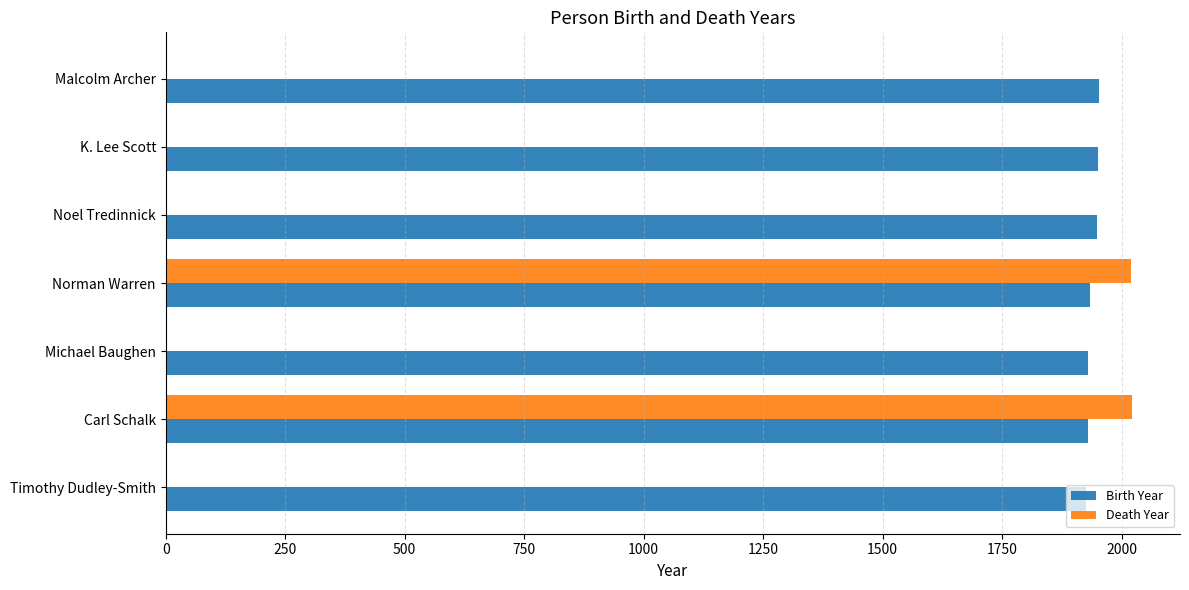

What is the sum of all Death Year values?

4040